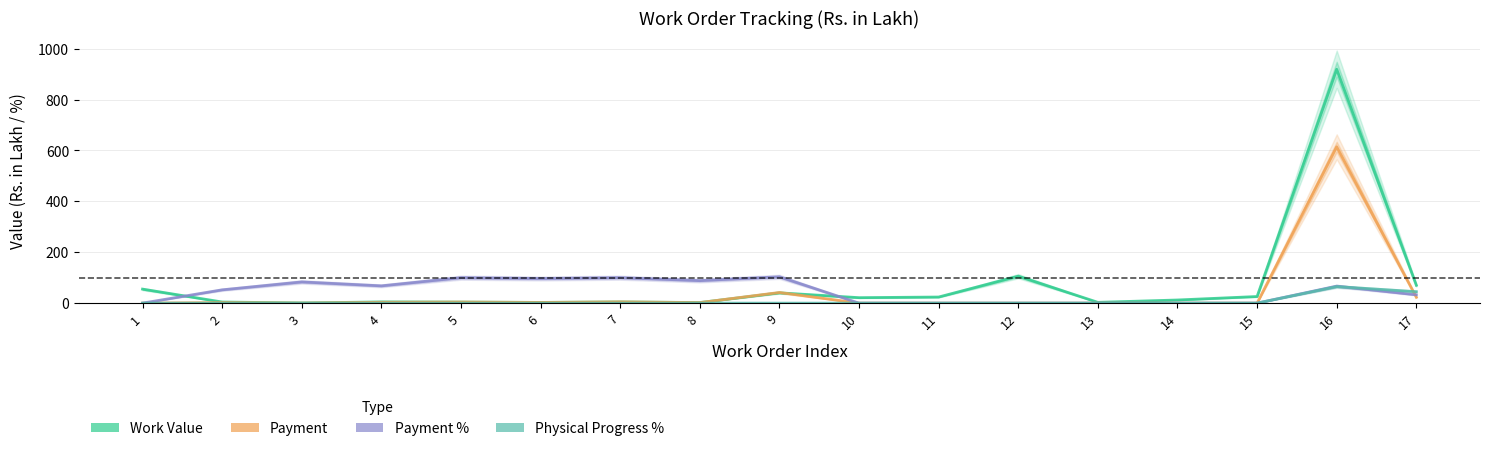

Which series has the largest range (max minus min)?

Work Value